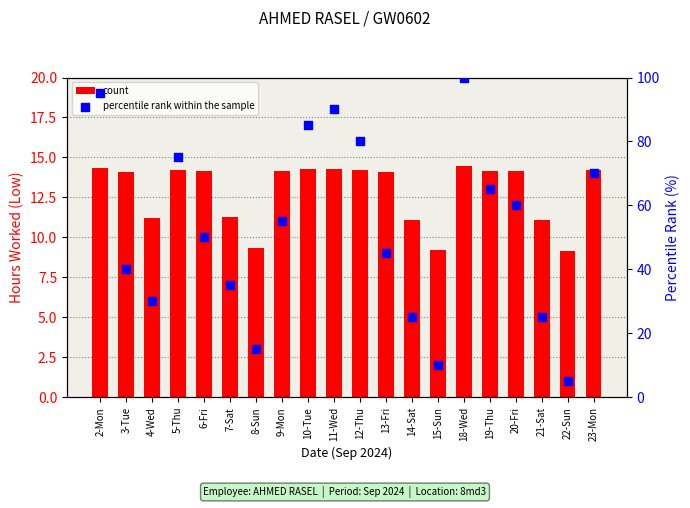

Is the value of percentile rank within the sample at 23-Mon greater than the value of count at 5-Thu?

Yes